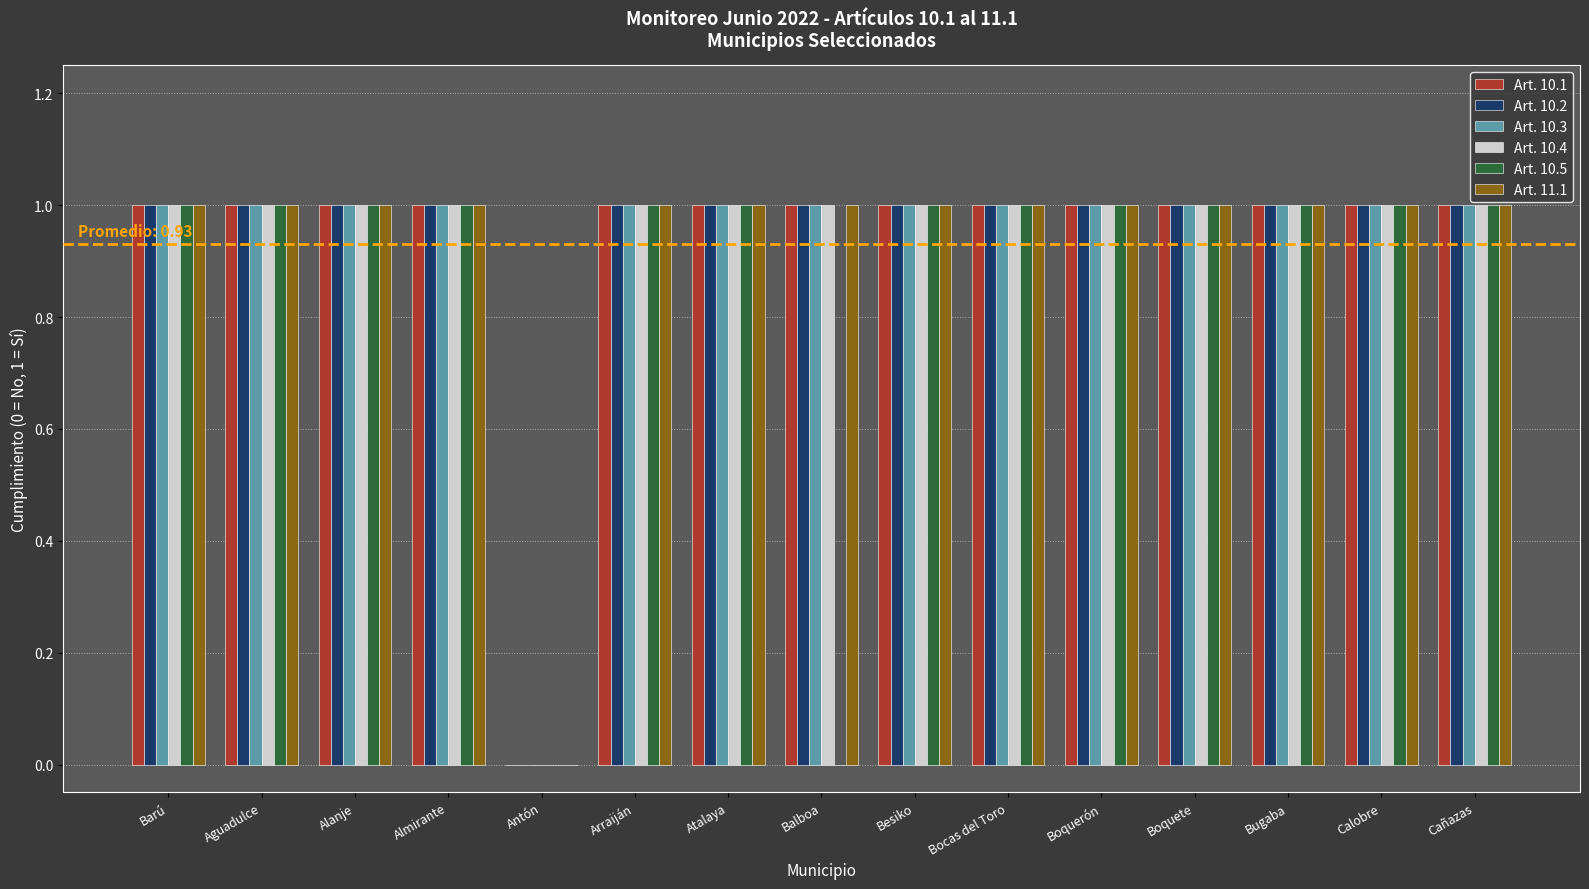

How many groups of bars are there?

15